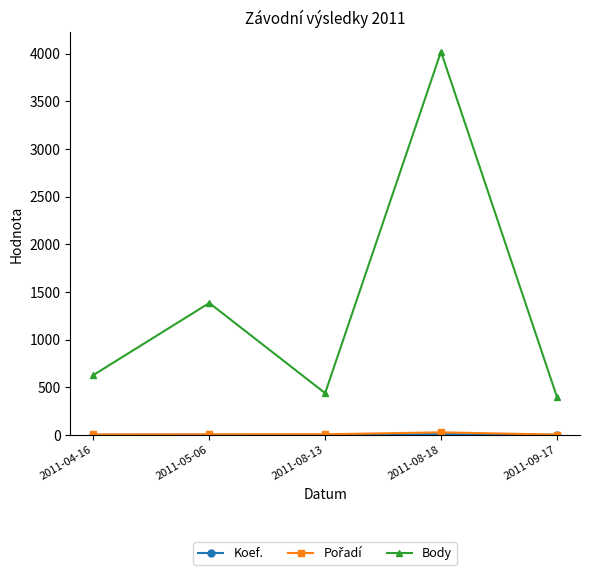

At which category does the chart reach its peak across all series?

2011-08-18